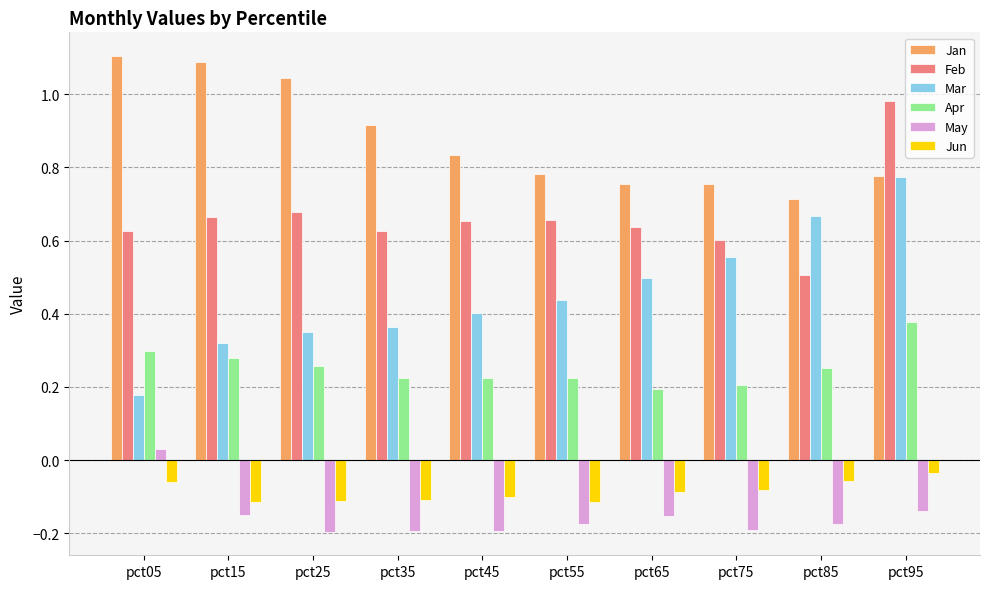

What is the sum of all Jun values?

-0.9